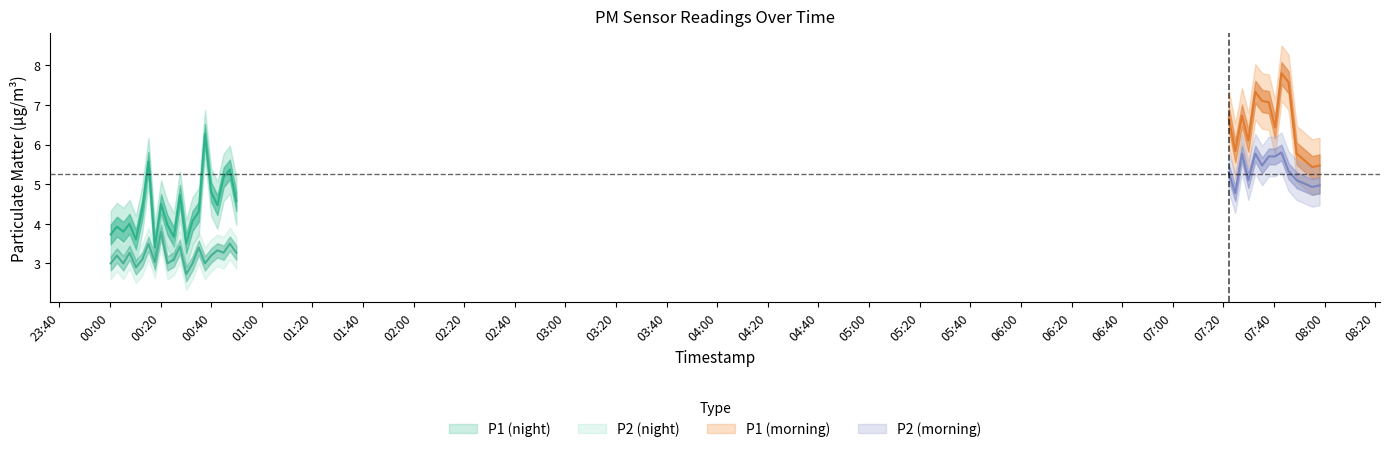

What position from the right is 2024-02-26T00:12:45?

29